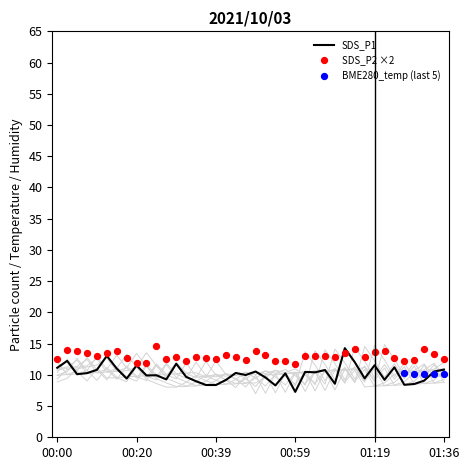

Which series contains the highest Y value?

SDS_P2